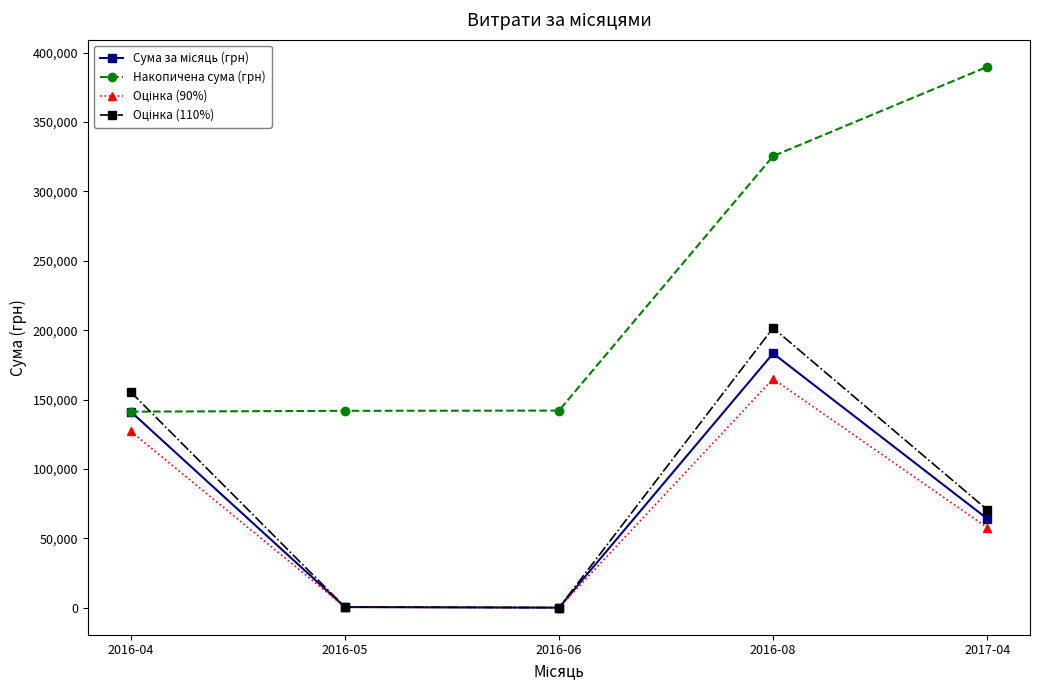

What is the highest value of the Накопичена сума (грн) series?

389737.0